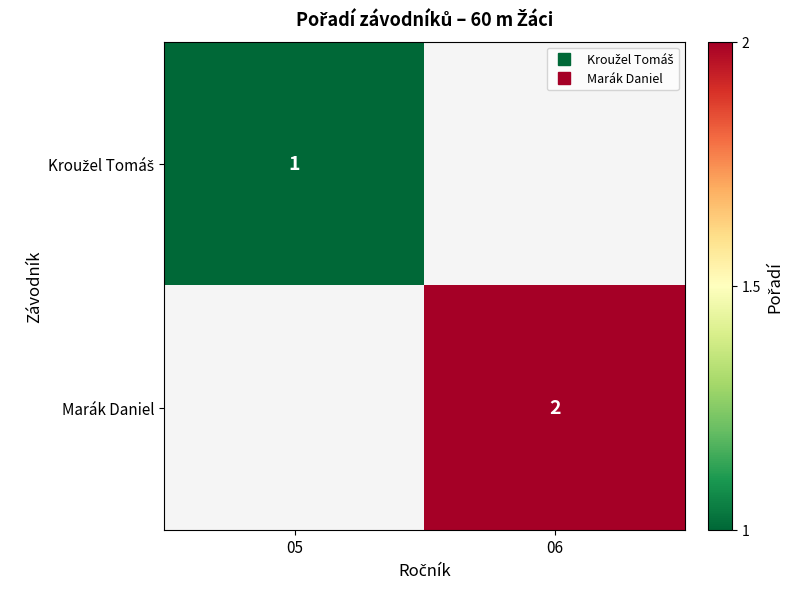

List the labels in order of Kroužel Tomáš value, smallest first.

05, 06